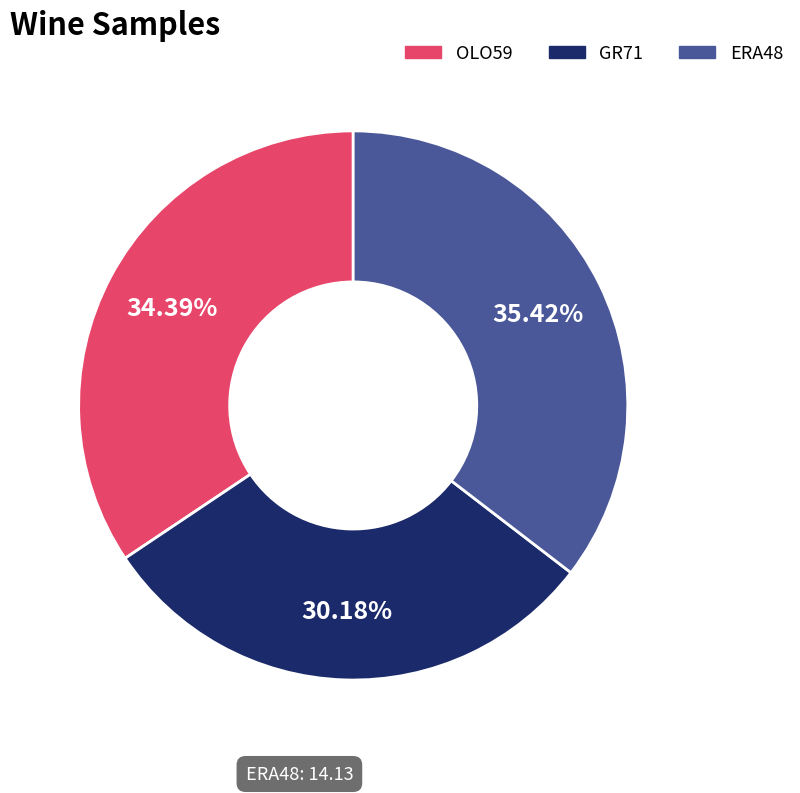

To the nearest percent, what is the average slice percentage?

33%